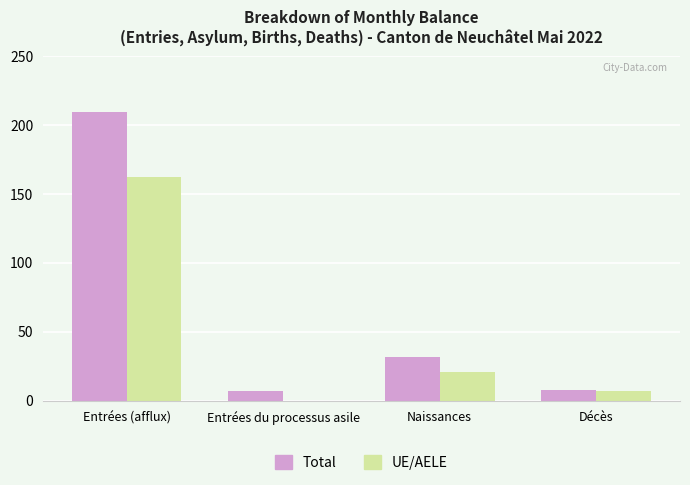

At which category is the sum across all series the highest?

Entrées (afflux)